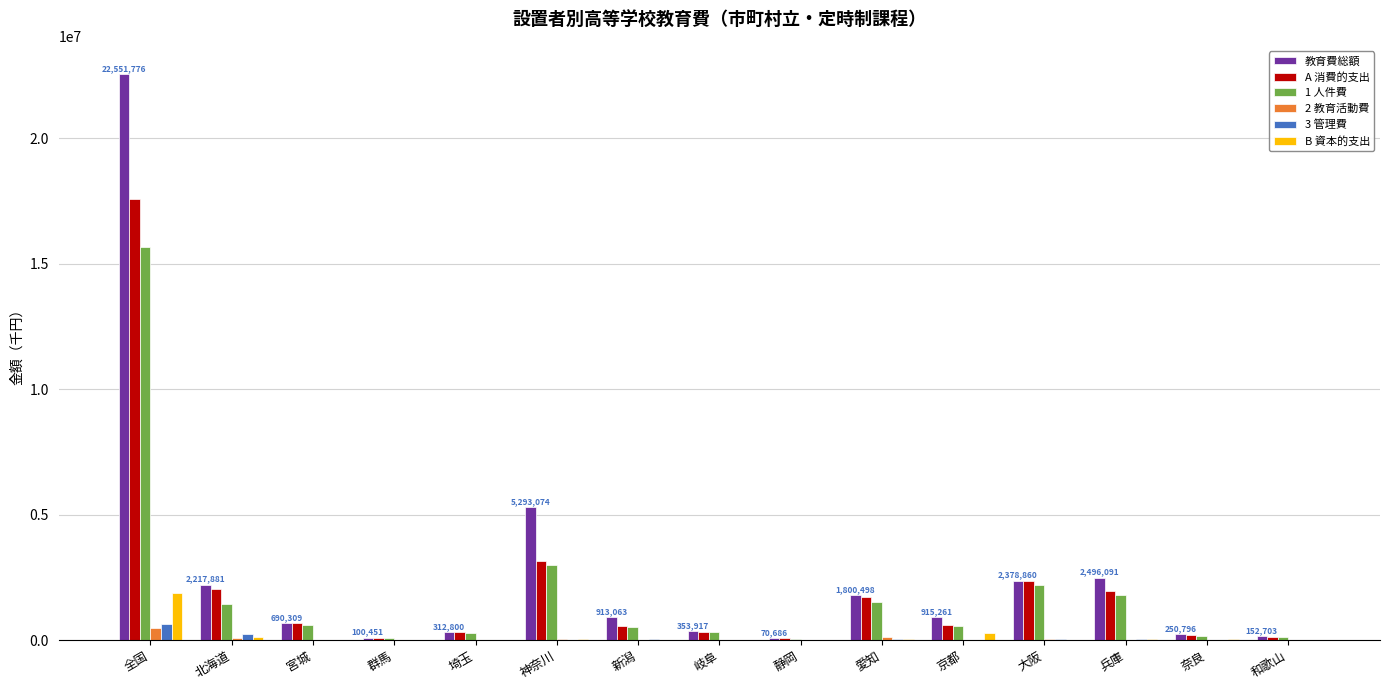

At which category is the sum across all series the highest?

全国